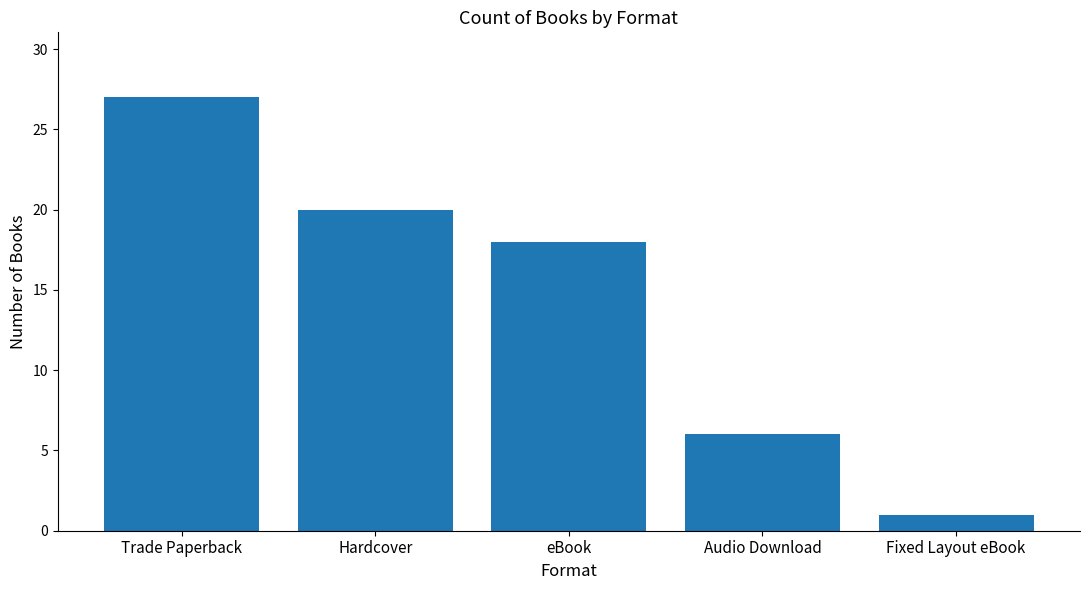

Is it true that the value at Hardcover is 7?

False